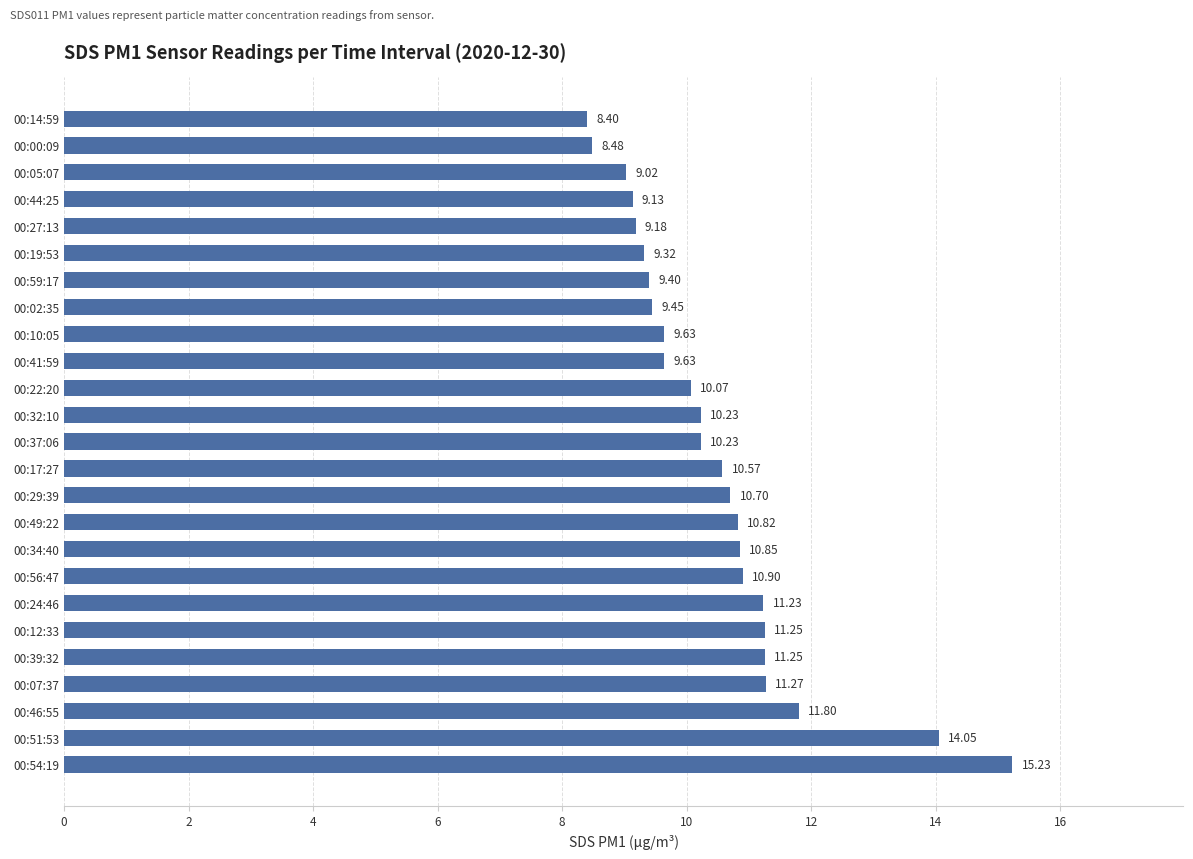

What is the sum of the values at 00:34:40 and 00:41:59?

20.5